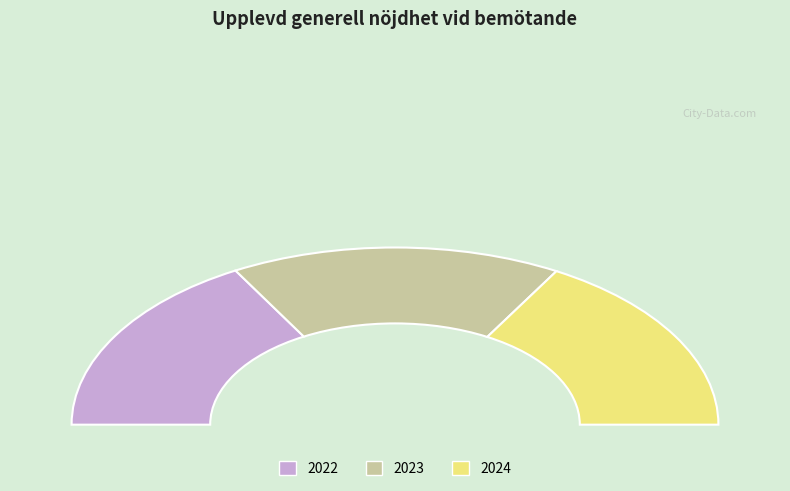

How many slices are in this pie chart?

3